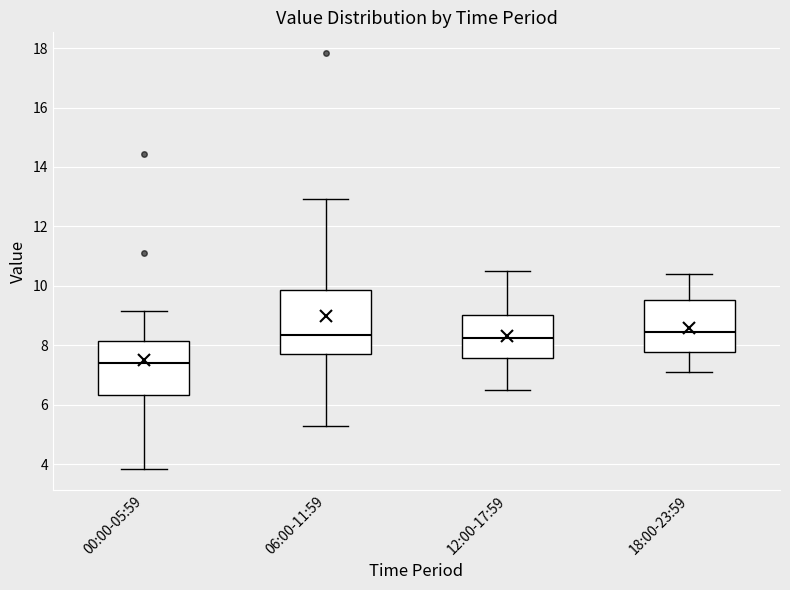

Where is the lower edge of the box for 06:00-11:59 on the y-axis? The values are not printed on the chart, so give them approximately, as read against the axis.

7.8